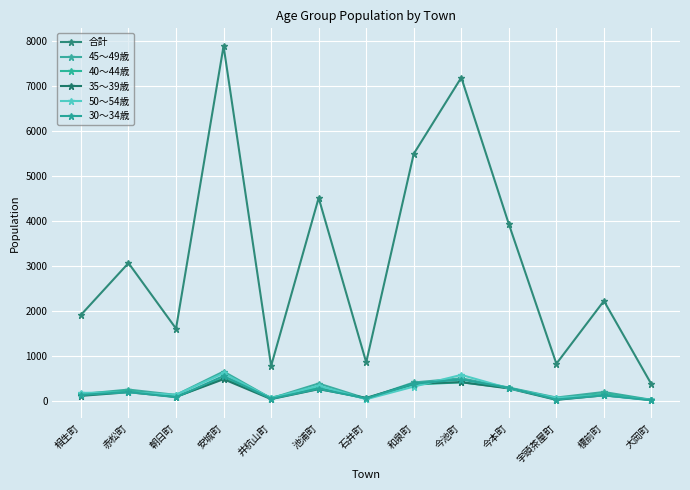

What is the label of the 1st point from the left?

相生町